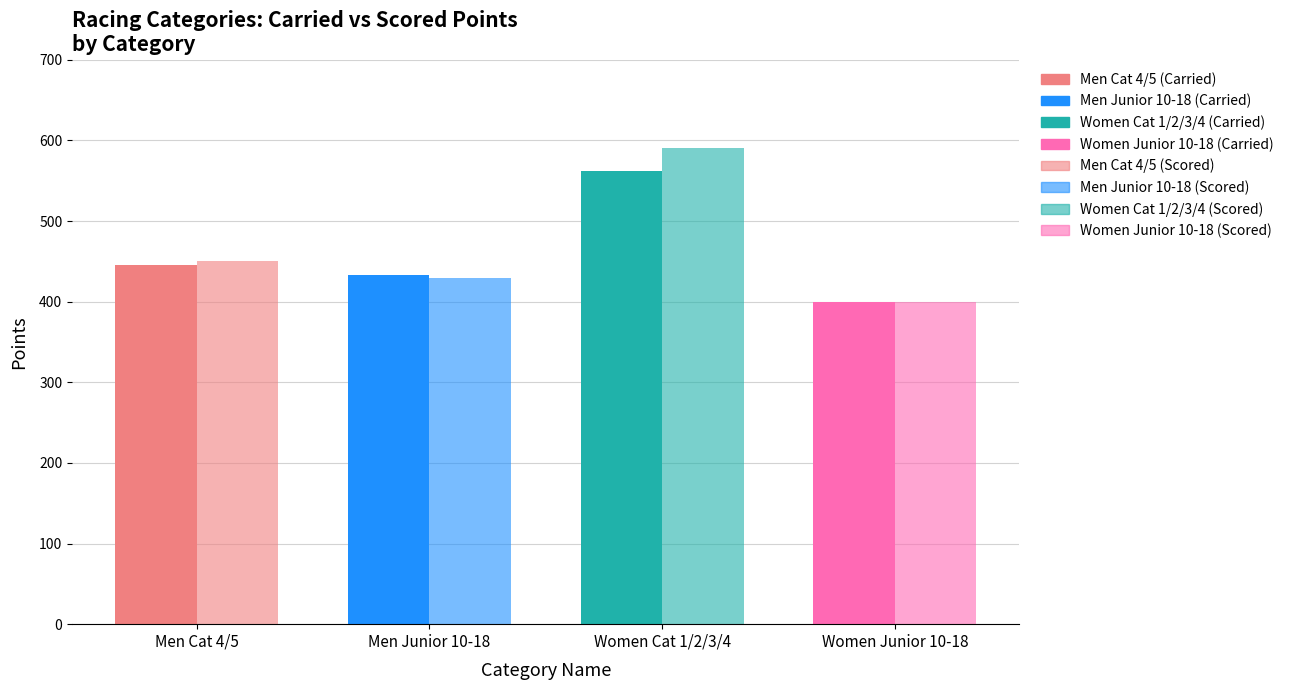

The value of Scored Points at Men Cat 4/5 is 450.0. True or false?

True